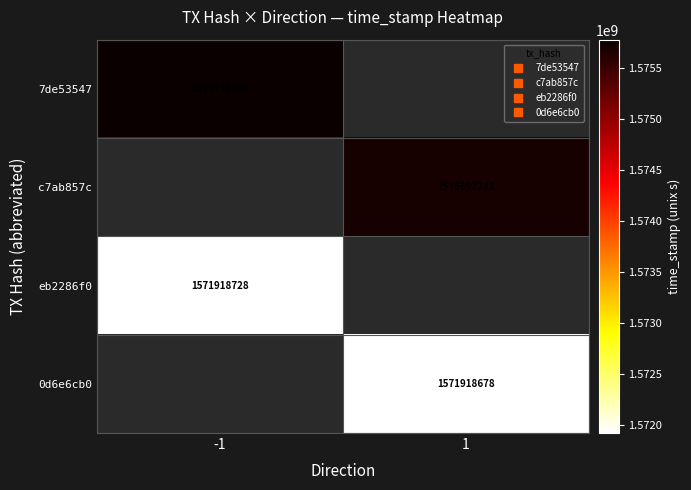

Which category has the lowest value in the eb2286f0 series?

-1